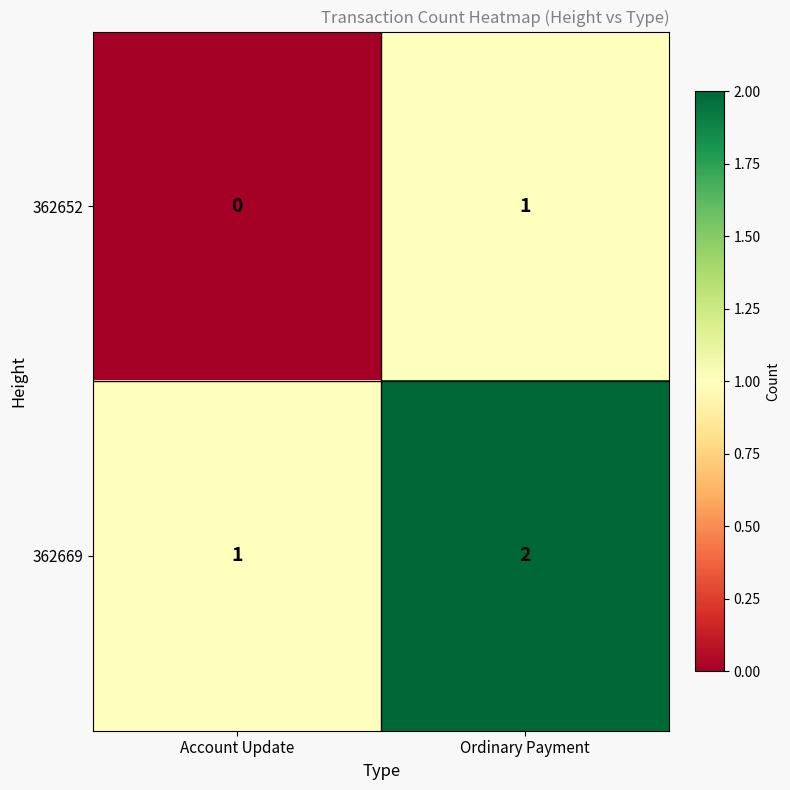

Reading left to right, what are all the values shown in this chart?

362652: Account Update=0	Ordinary Payment=1
362669: Account Update=1	Ordinary Payment=2